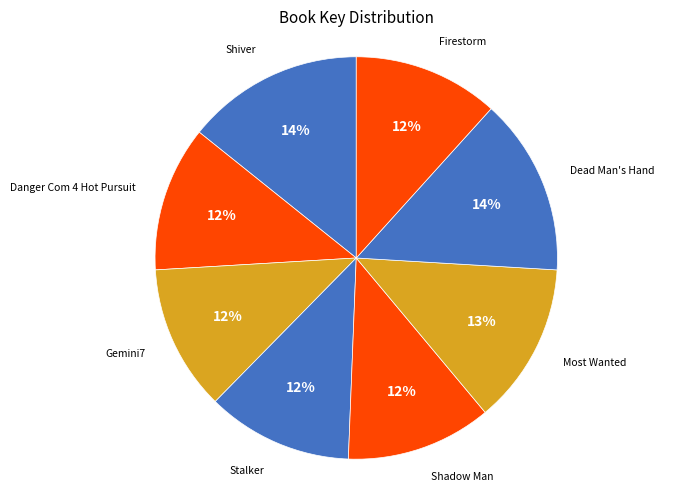

How many slices are in this pie chart?

8